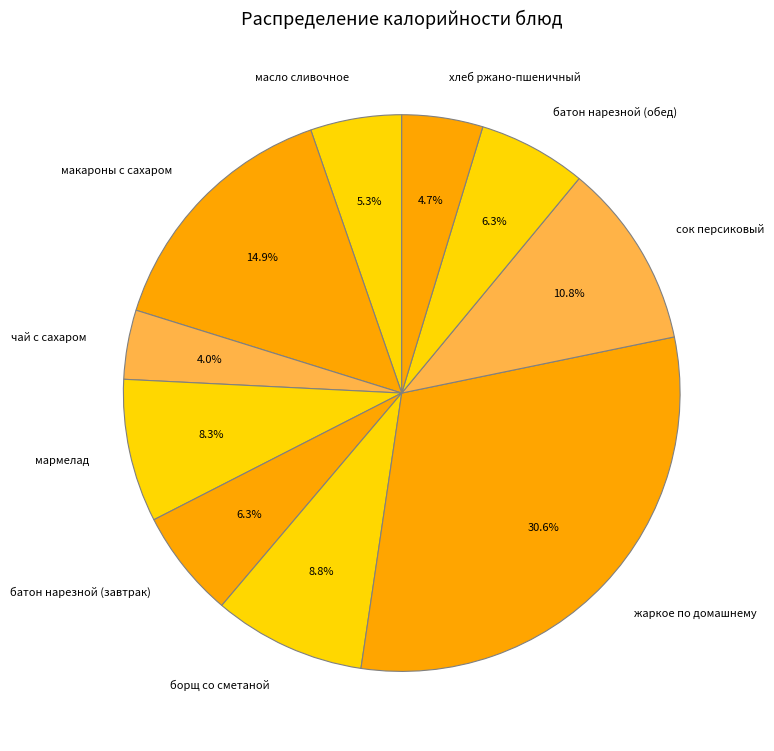

How many segments does this pie chart have?

10